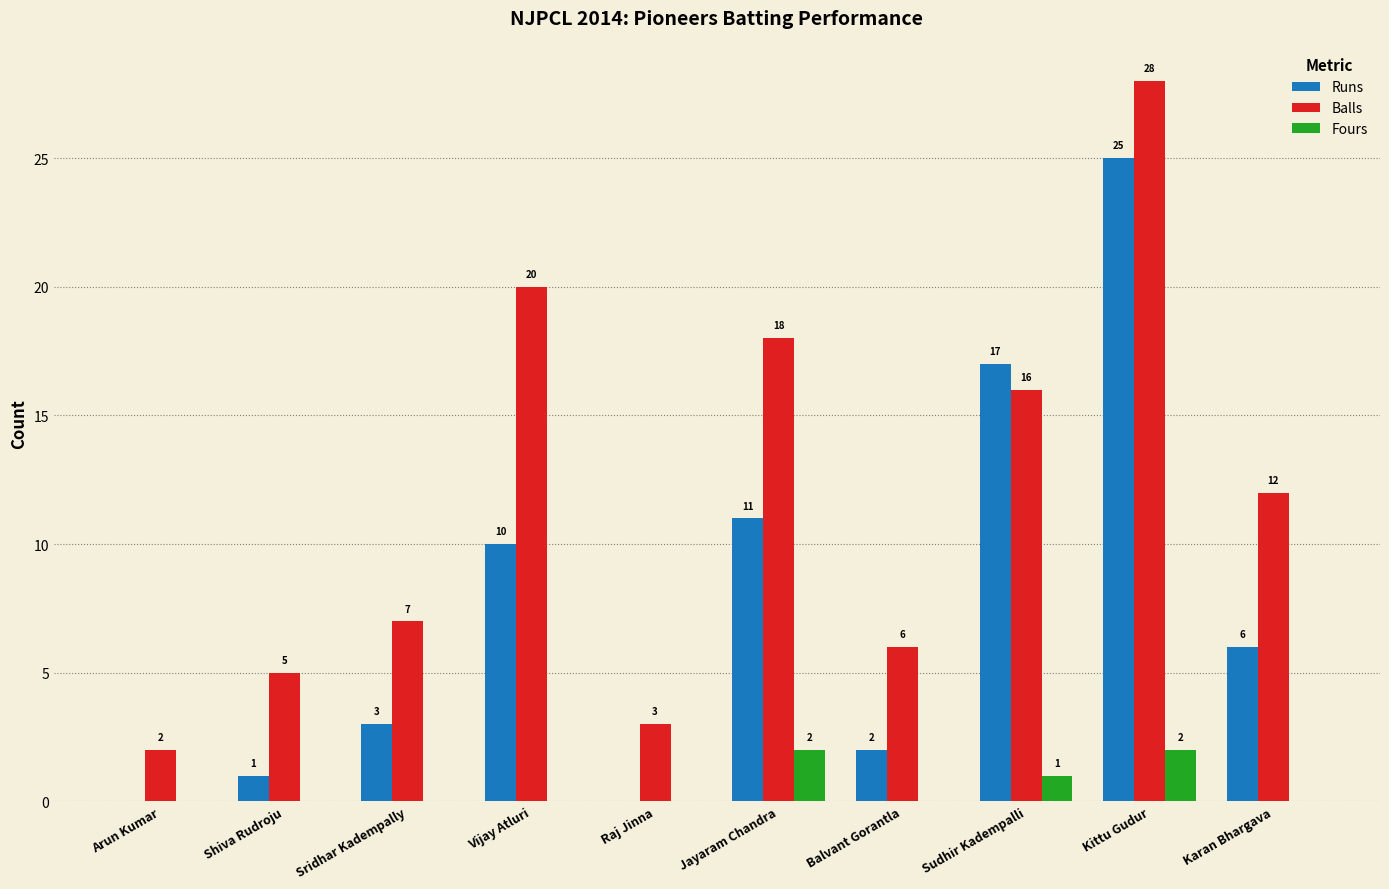

Which series has the largest range (max minus min)?

Balls